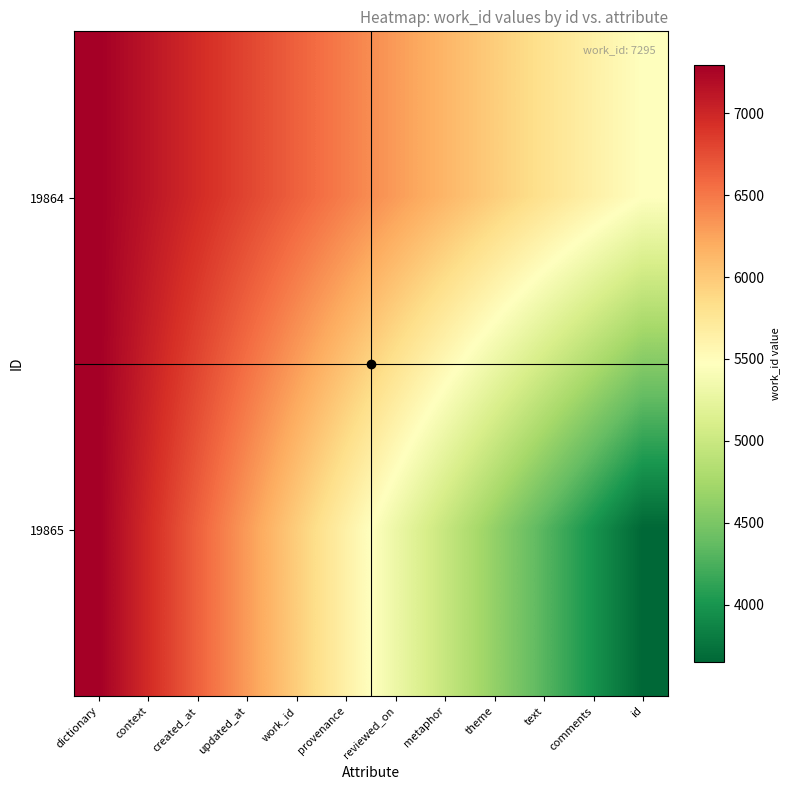

Reading right to left, extract all data points from this chart.

19864: id=5471.2	comments=5637.0	text=5802.8	theme=5968.6	metaphor=6134.4	reviewed_on=6300.2	provenance=6466.0	work_id=6631.8	updated_at=6797.6	created_at=6963.4	context=7129.2	dictionary=7295.0
19865: id=3647.5	comments=3979.1	text=4310.7	theme=4642.3	metaphor=4973.9	reviewed_on=5305.5	provenance=5637.0	work_id=5968.6	updated_at=6300.2	created_at=6631.8	context=6963.4	dictionary=7295.0